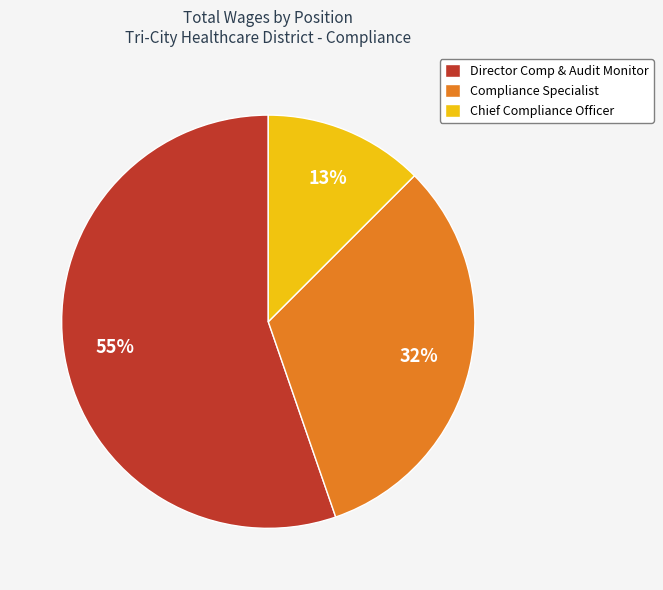

Which category has the smallest portion of the pie?

Chief Compliance Officer